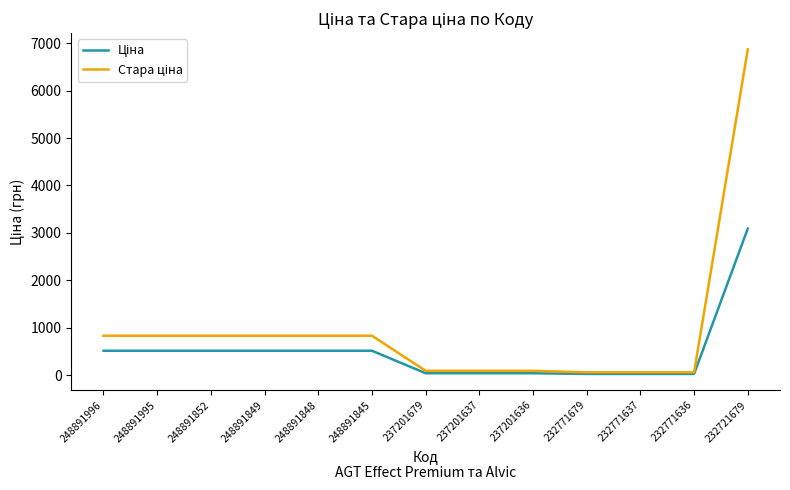

At which category is the sum across all series the highest?

232721679